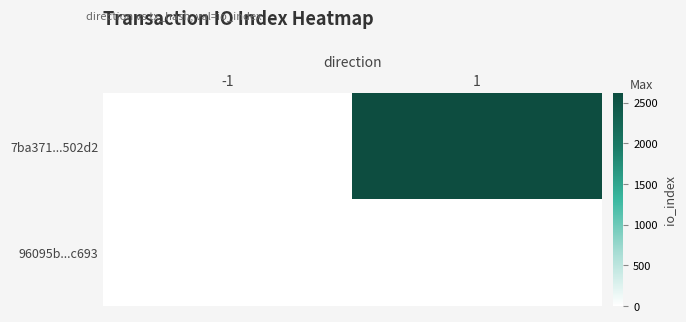

At which category is the sum across all series the highest?

1